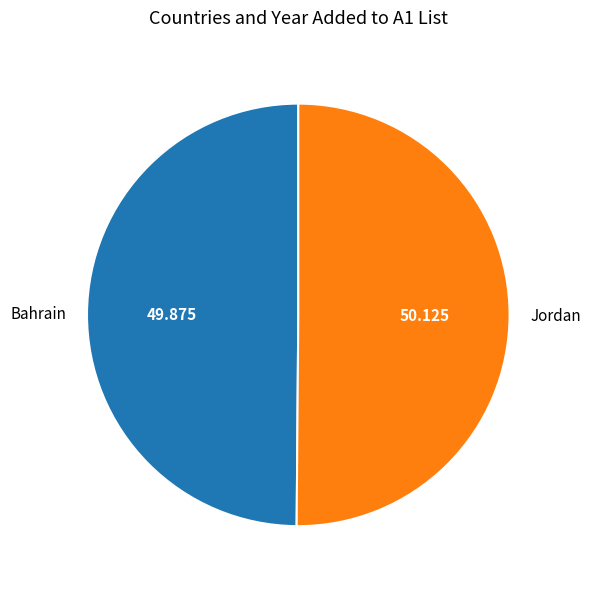

Combined, do Jordan and Bahrain account for over 50%?

Yes